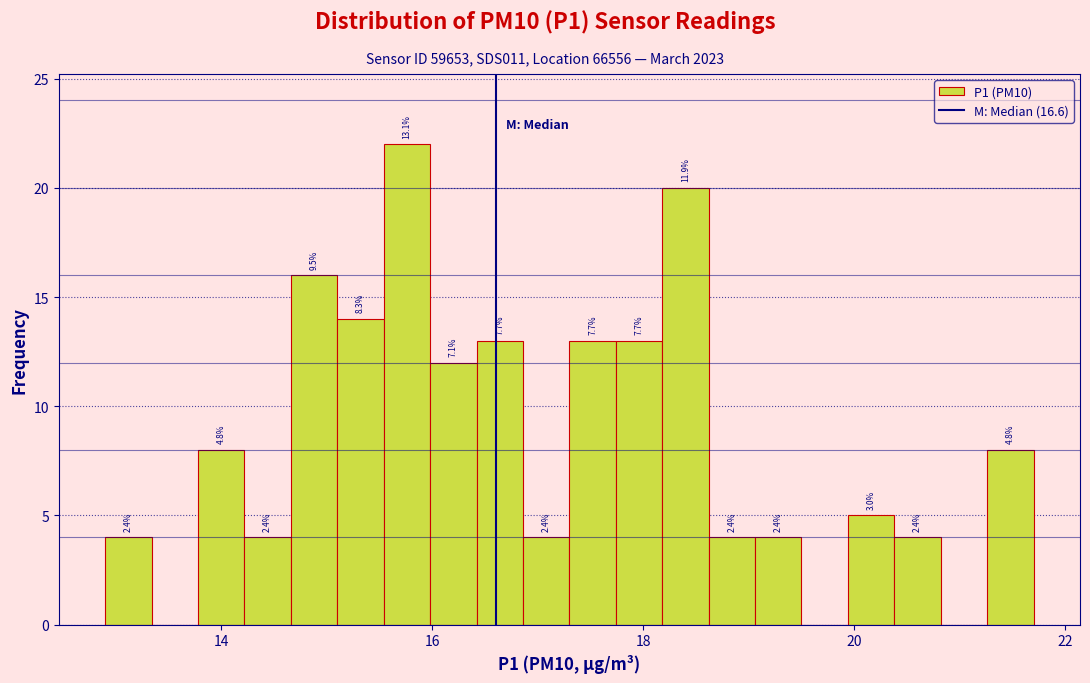

Read against the x-axis, roughly where is the centre of the tallest bar?

15.8